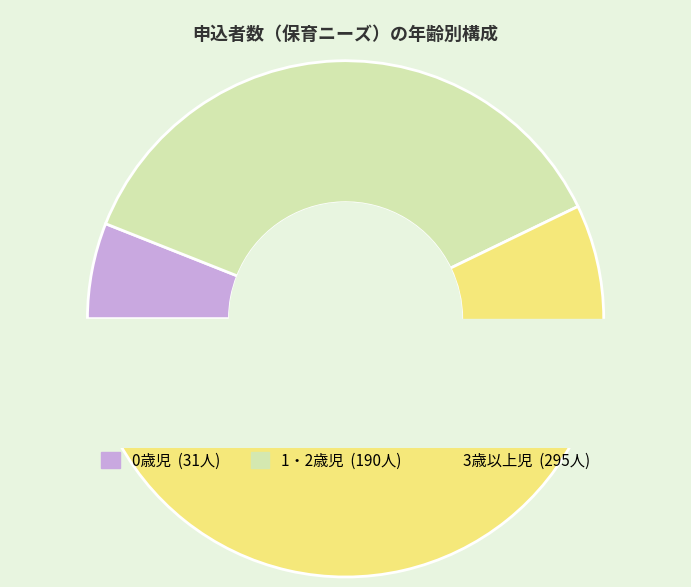

To the nearest percent, what portion does 0歳児 represent?

6%